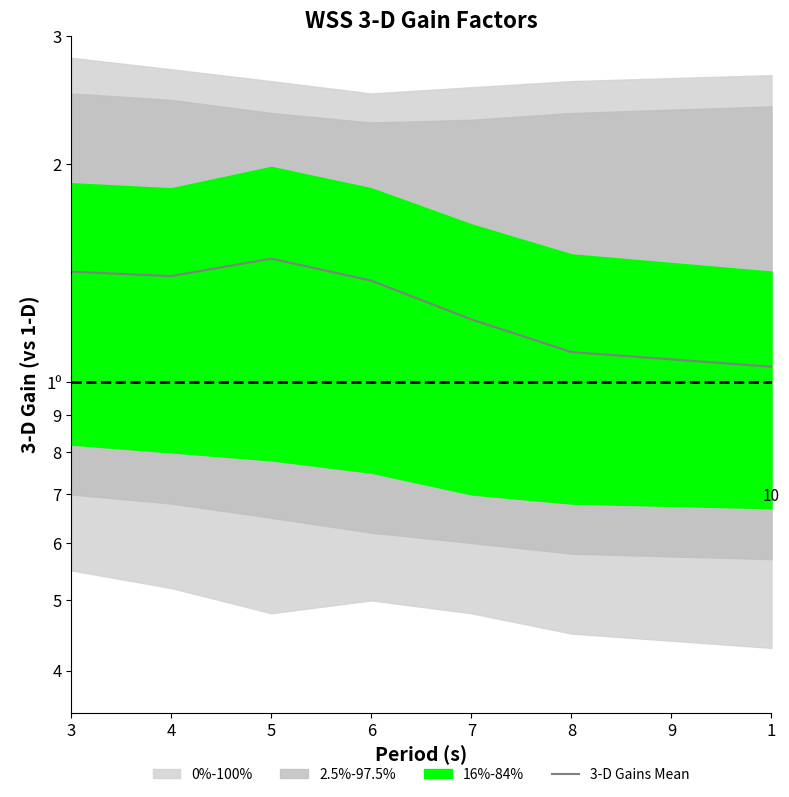

Is it true that the value at 6 is 1.4?

True